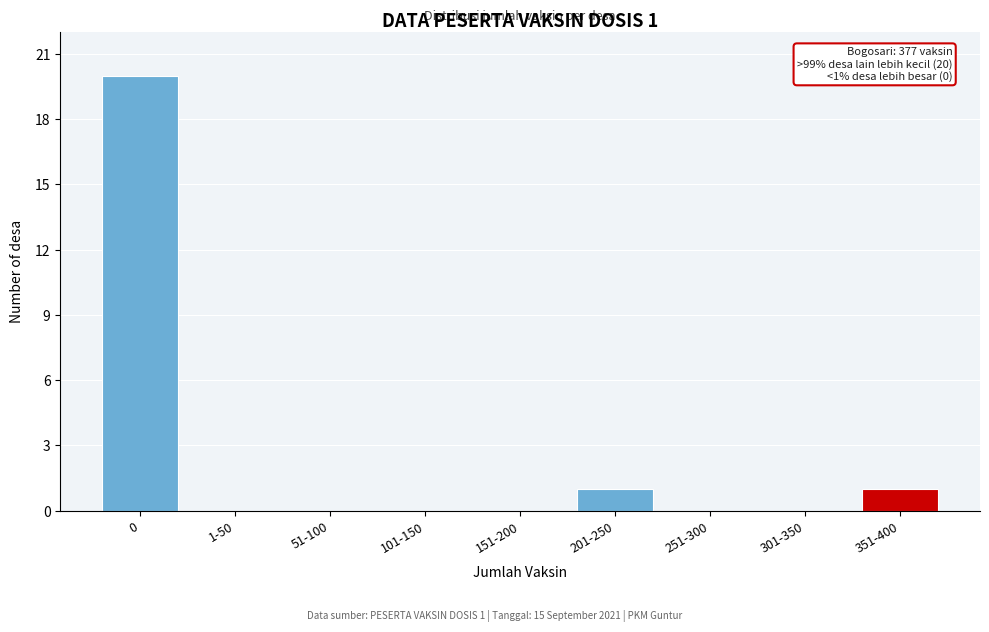

Reading left to right, what are all the values shown in this chart?

0=20	1-50=0	51-100=0	101-150=0	151-200=0	201-250=1	251-300=0	301-350=0	351-400=1